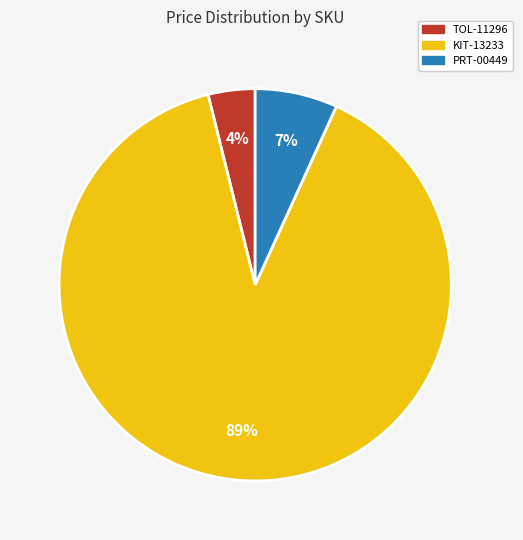

What percentage is the KIT-13233 slice, to the nearest percent?

89%